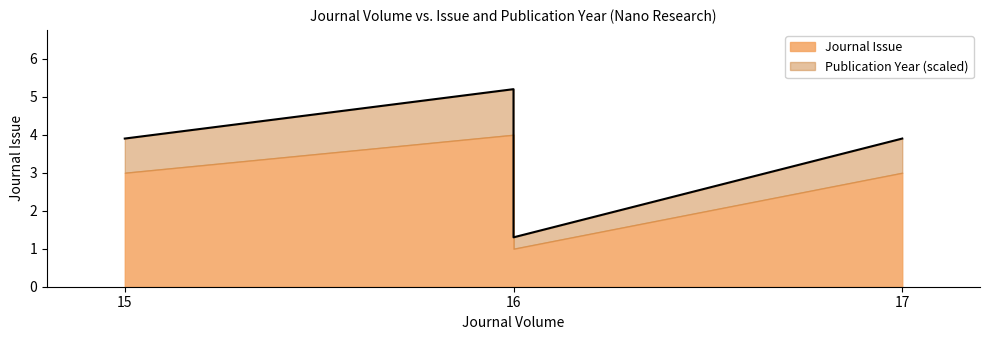

Rank the categories by value from lowest to highest.

16, 15, 17, 16